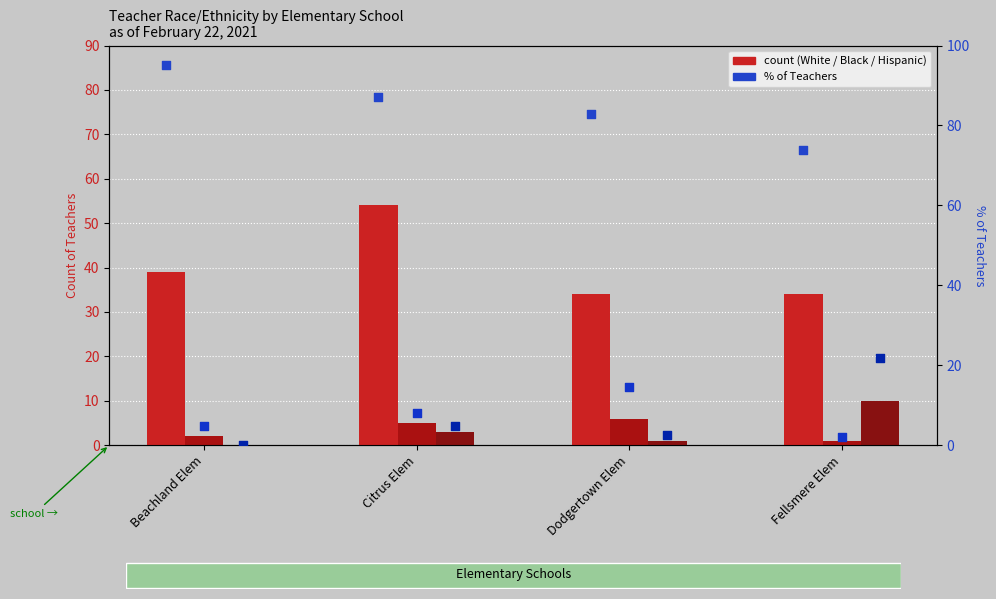

Is the value of White % at Citrus Elem greater than the value of Hispanic count at Citrus Elem?

Yes